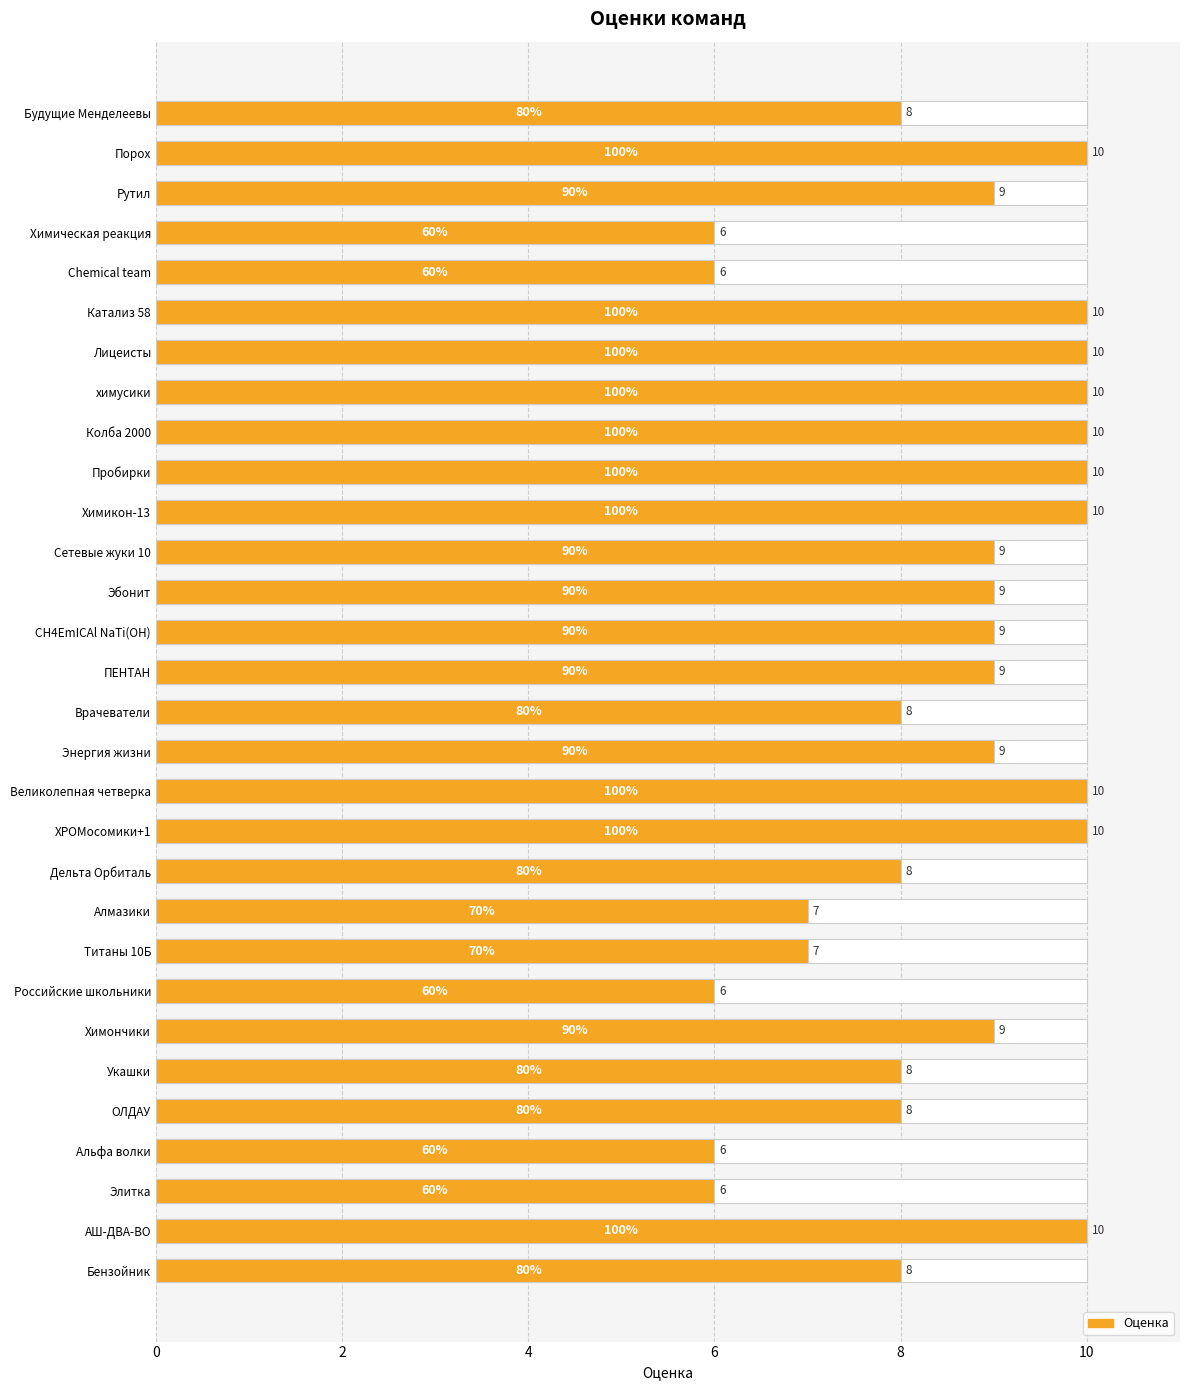

What is the sum of all values?

255